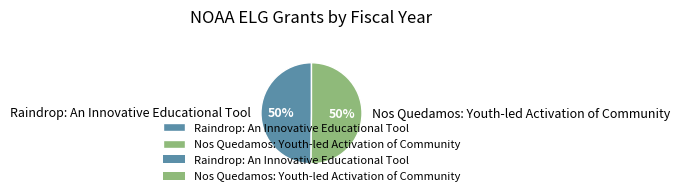

Combined, do Raindrop: An Innovative Educational Tool and Nos Quedamos: Youth-led Activation of Community account for over 50%?

Yes